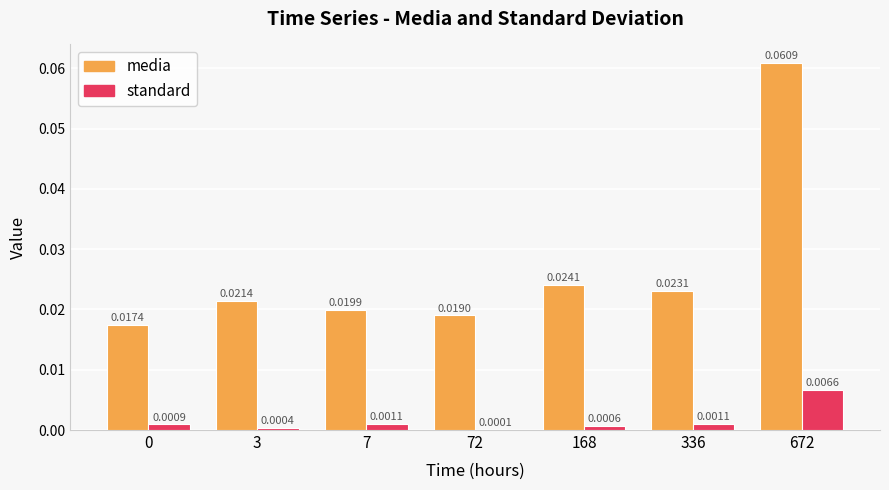

Which series has the largest total across all categories?

media